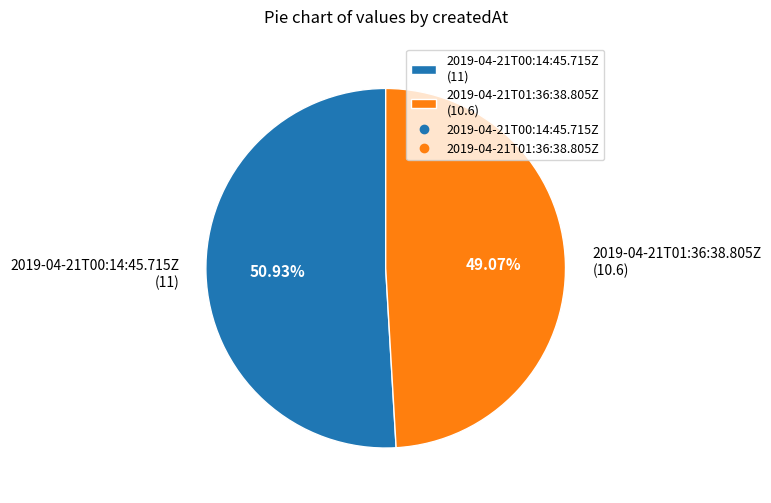

What percentage is the 2019-04-21T01:36:38.805Z slice, to the nearest percent?

49%